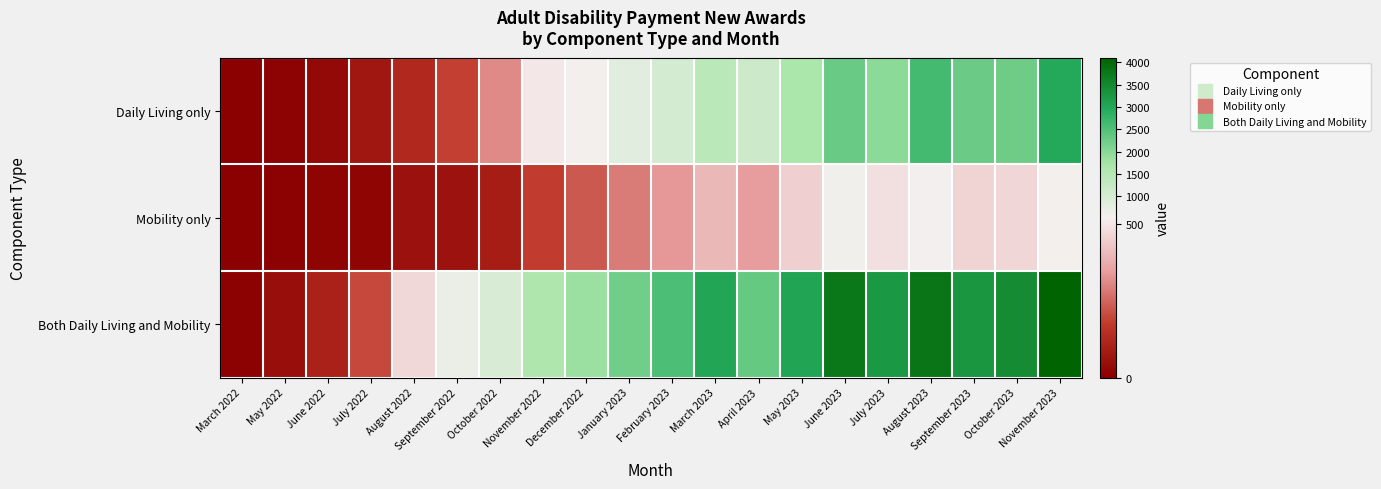

Which series has the widest spread of values?

Both Daily Living and Mobility